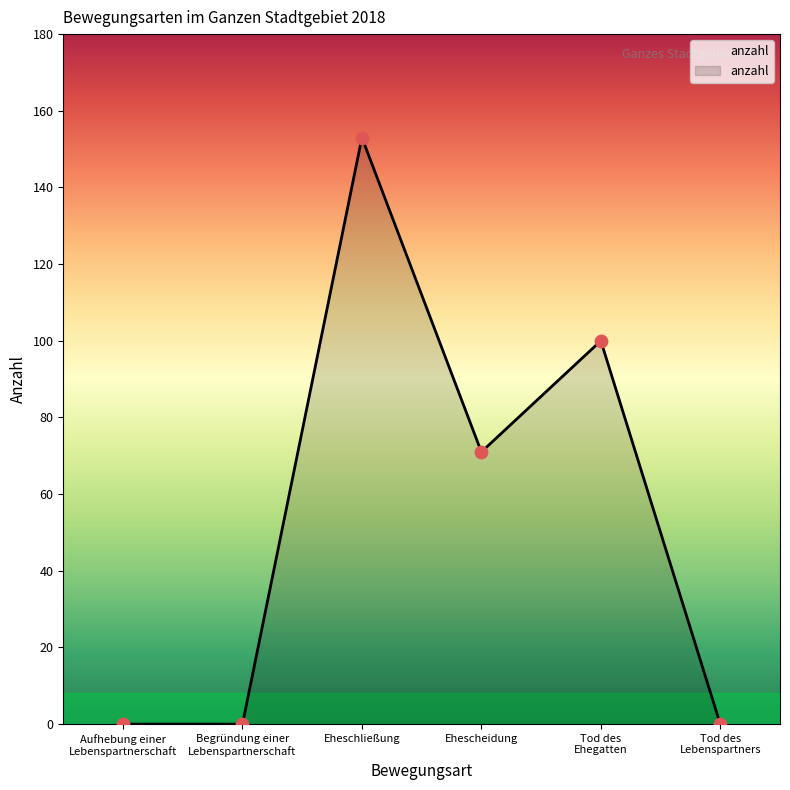

Which has a higher value, Tod des
Lebenspartners or Tod des
Ehegatten?

Tod des
Ehegatten